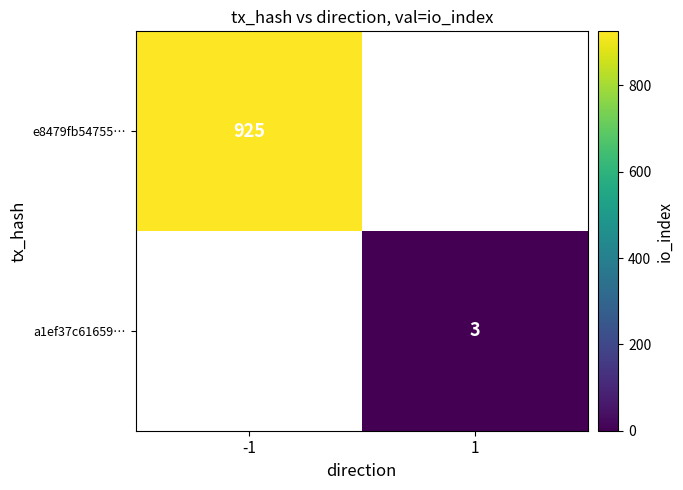

The value of e8479fb54755… at -1 is 925. True or false?

True